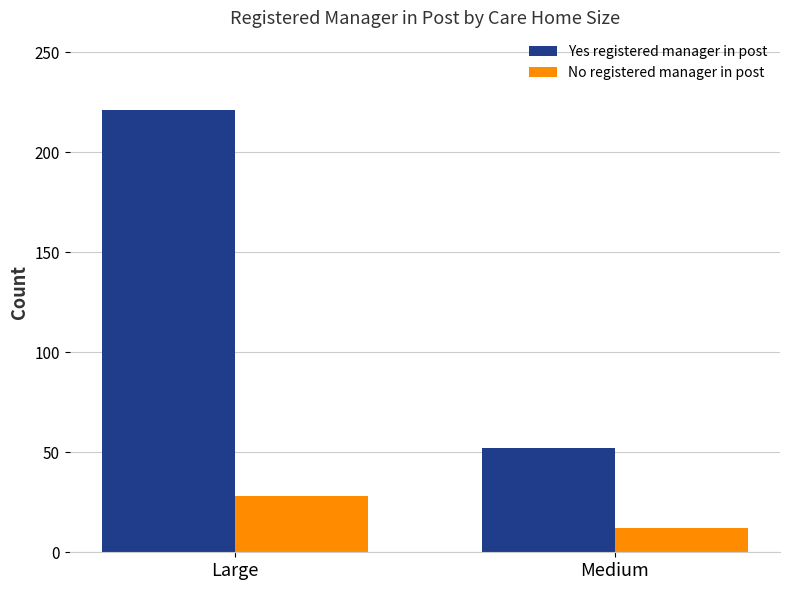

Which series has the widest spread of values?

Yes registered manager in post